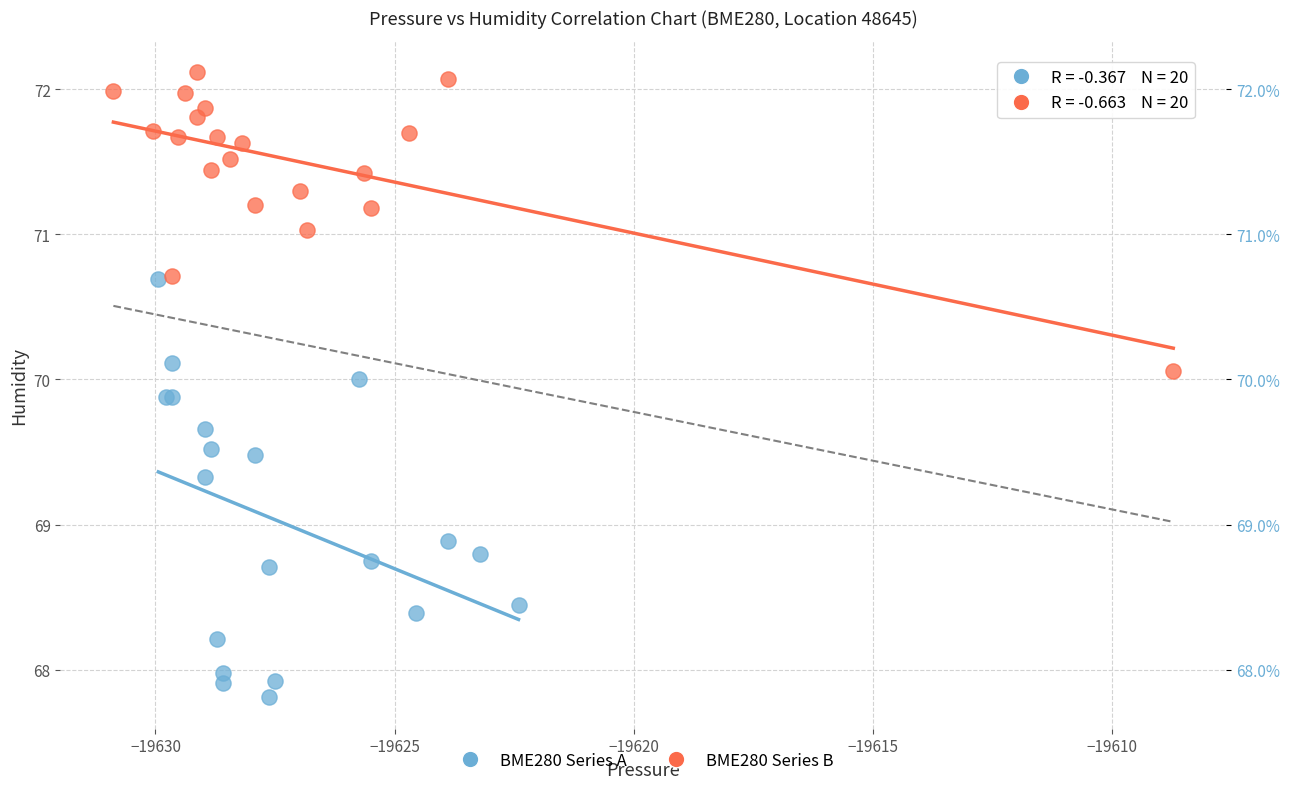

Which series reaches the maximum Y coordinate?

BME280 Series B